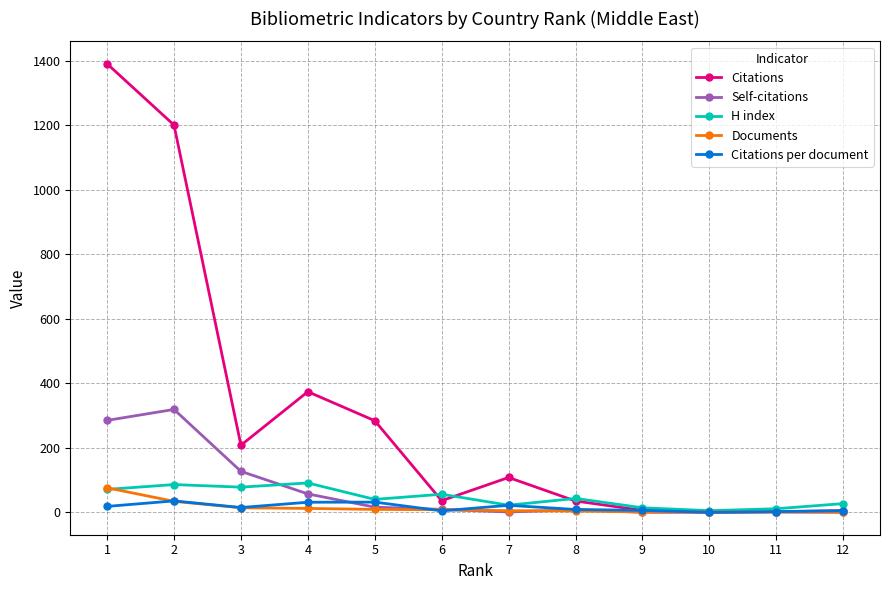

What is the value of the Documents point at the 4th from the left?

12.0